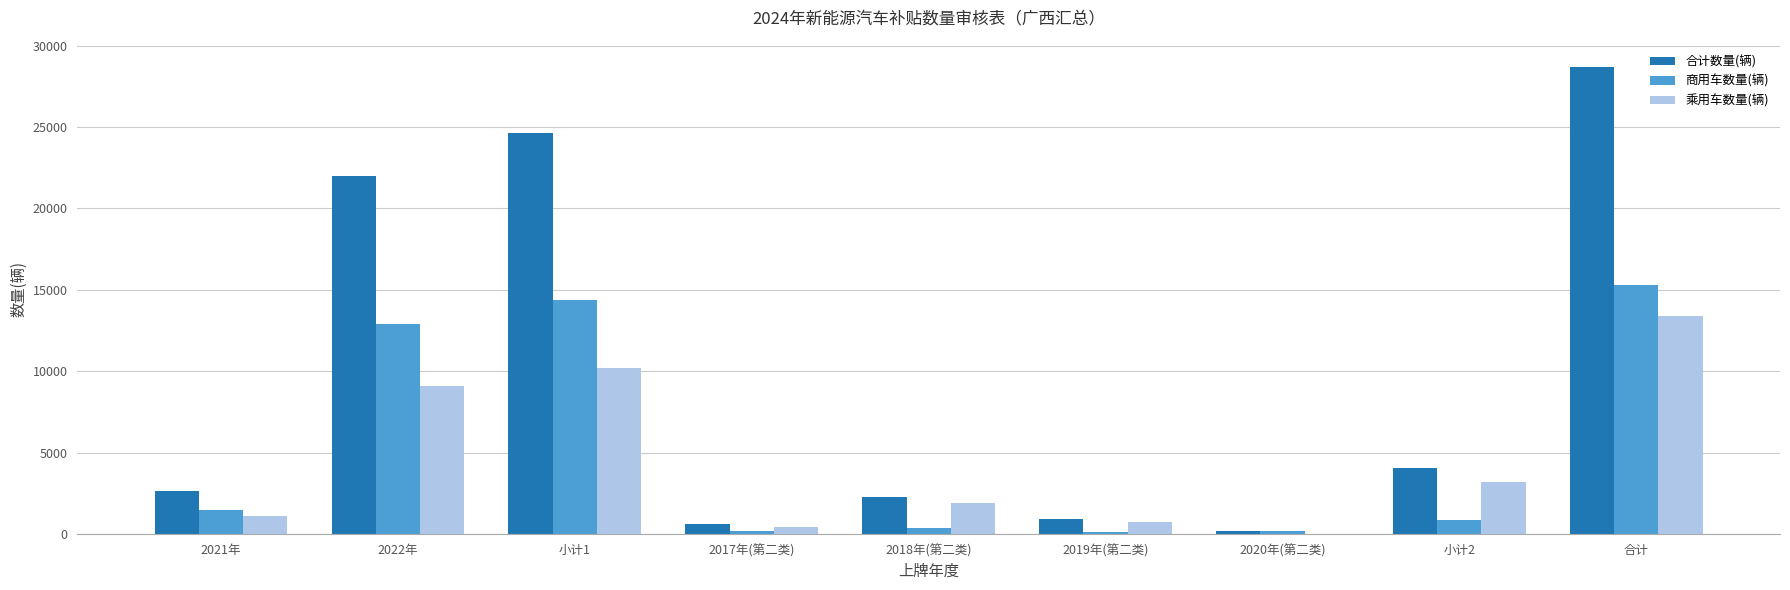

Is the value of 乘用车数量(辆) at 2019年(第二类) greater than the value of 商用车数量(辆) at 小计1?

No